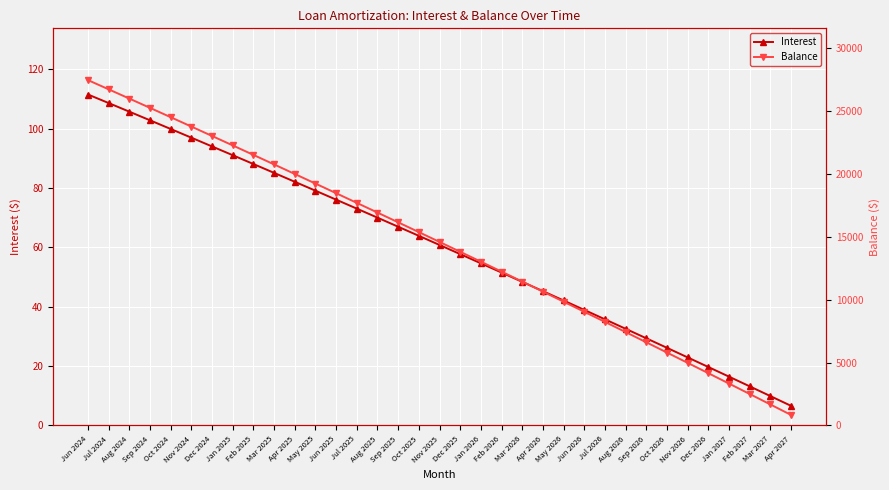

How many distinct data groups are displayed?

2